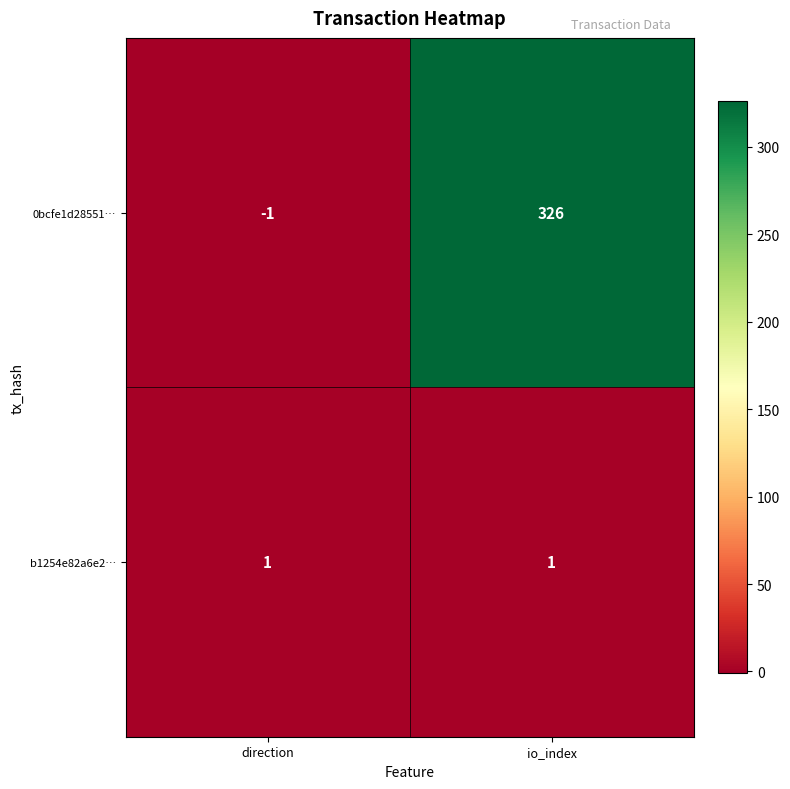

What is the spread (max minus min) of values at io_index?

325